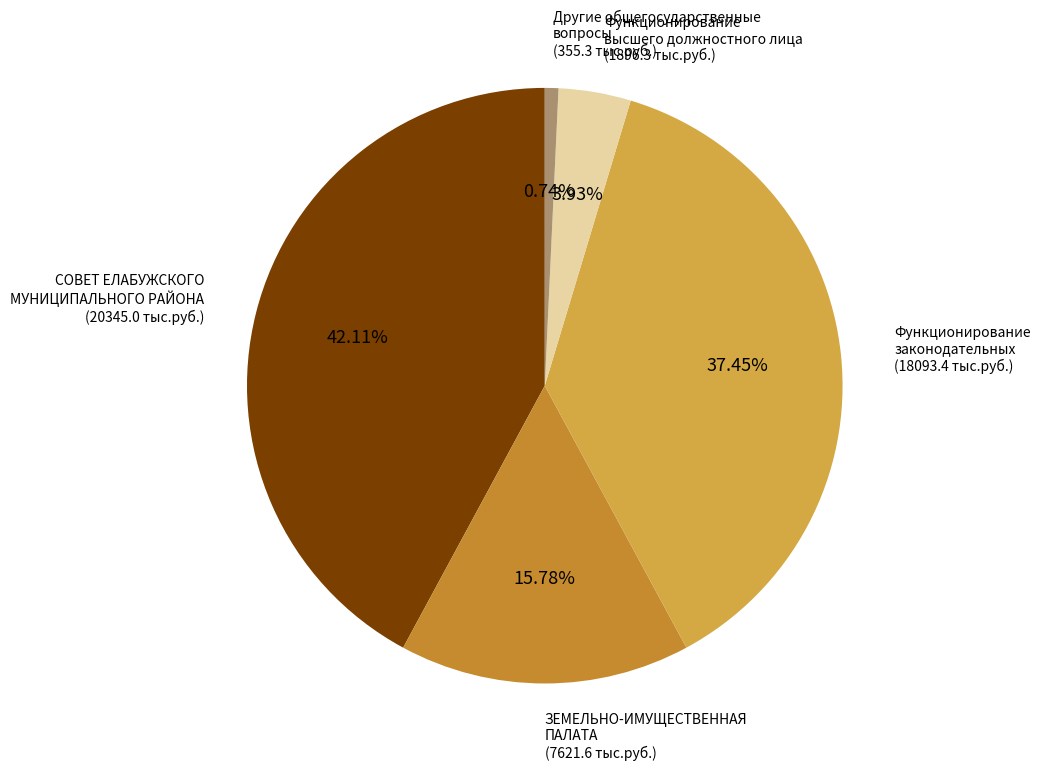

What percentage do Функционирование высшего должностного лица and СОВЕТ ЕЛАБУЖСКОГО МУНИЦИПАЛЬНОГО РАЙОНА together represent?

46.0%